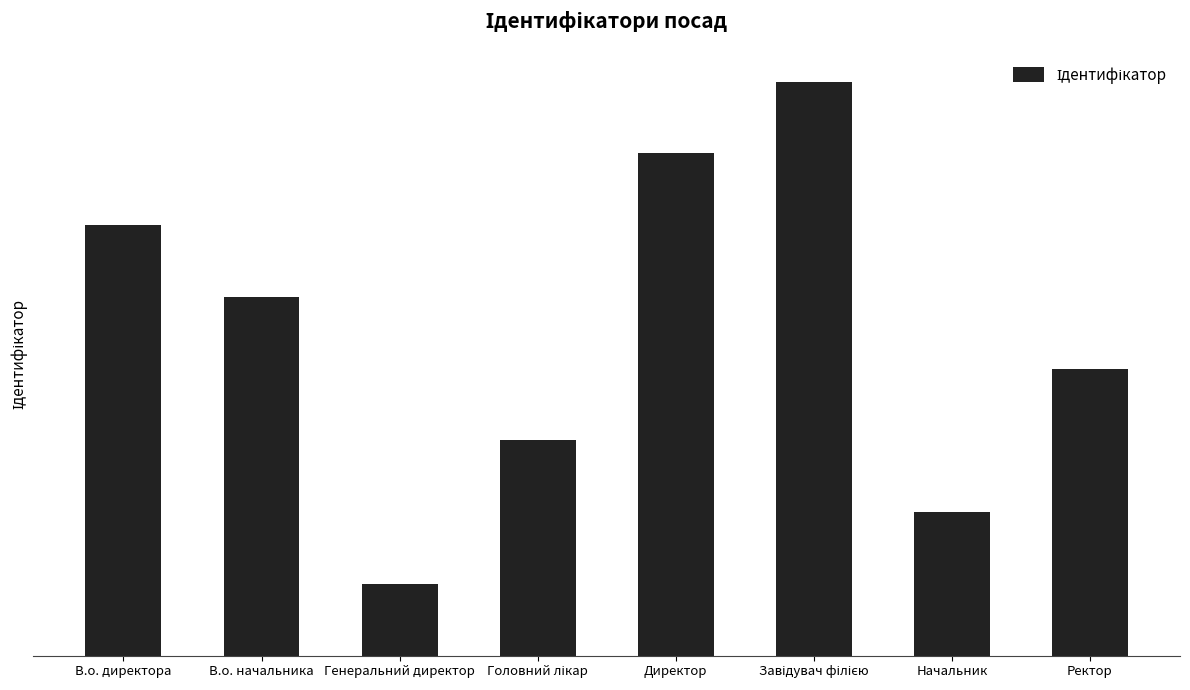

What is the maximum value shown in the chart?

8